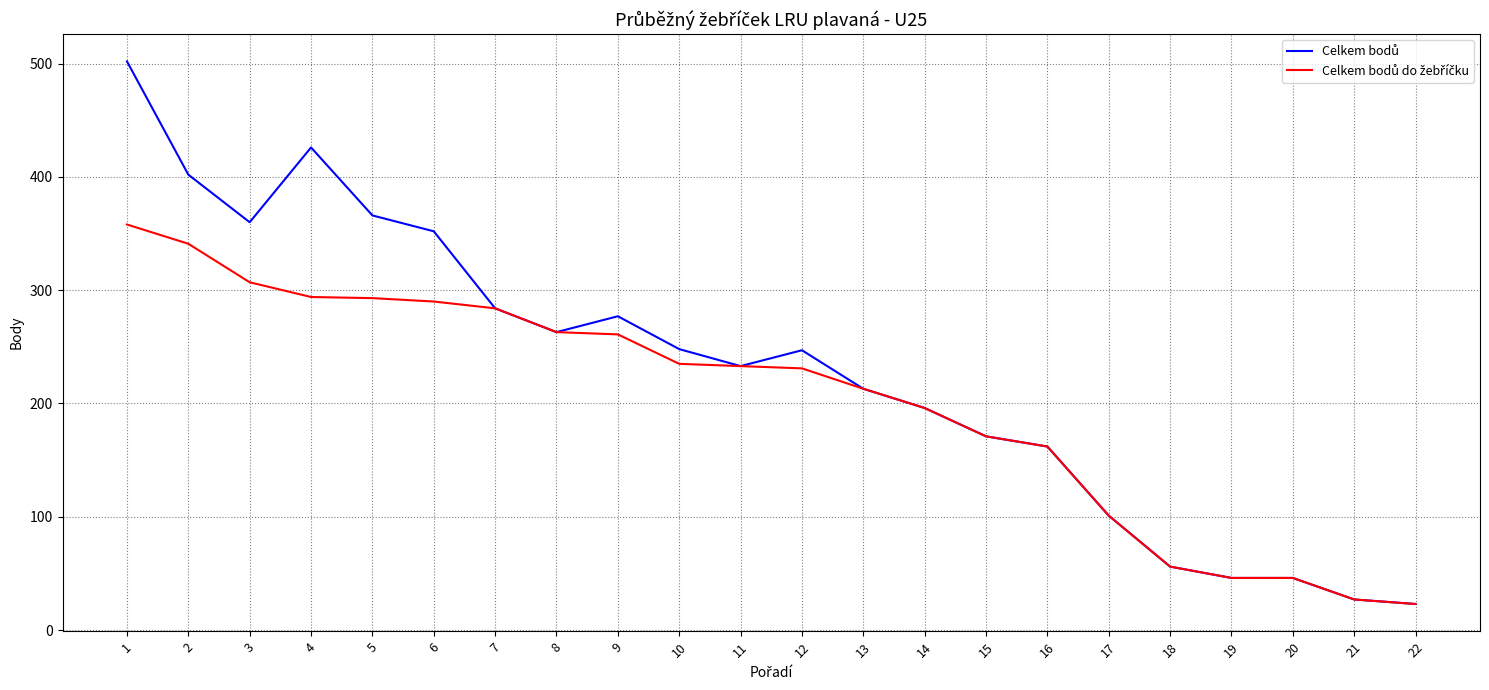

What is the total value across all series at 17?

202